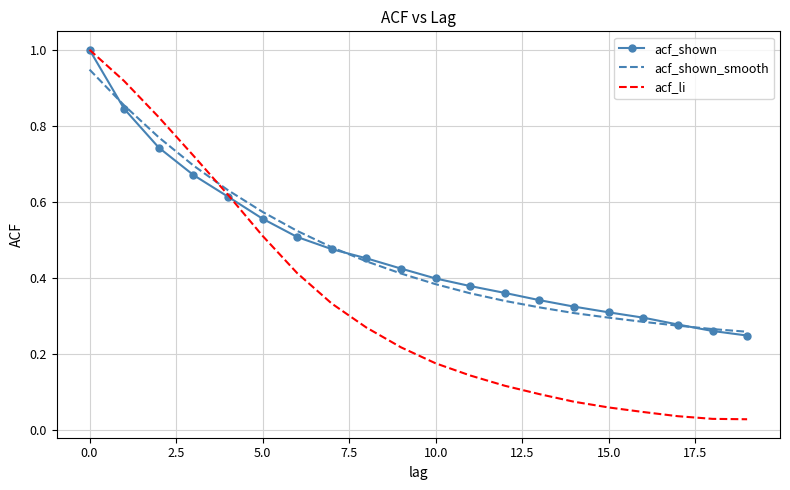

Which series has the widest spread of values?

acf_li